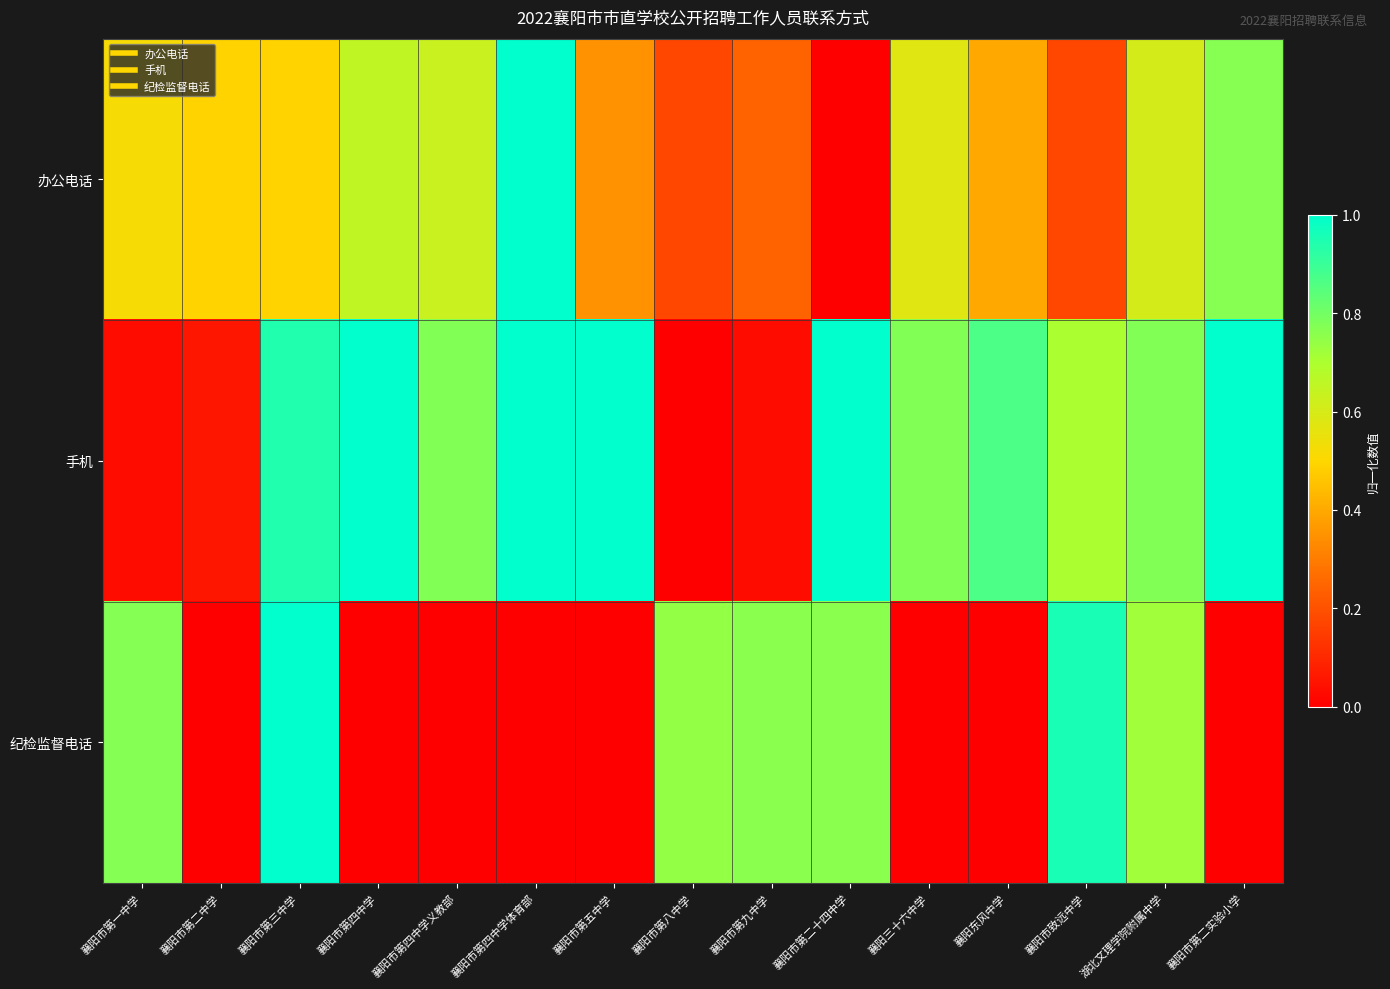

At how many categories does at least one series exceed 0?

15